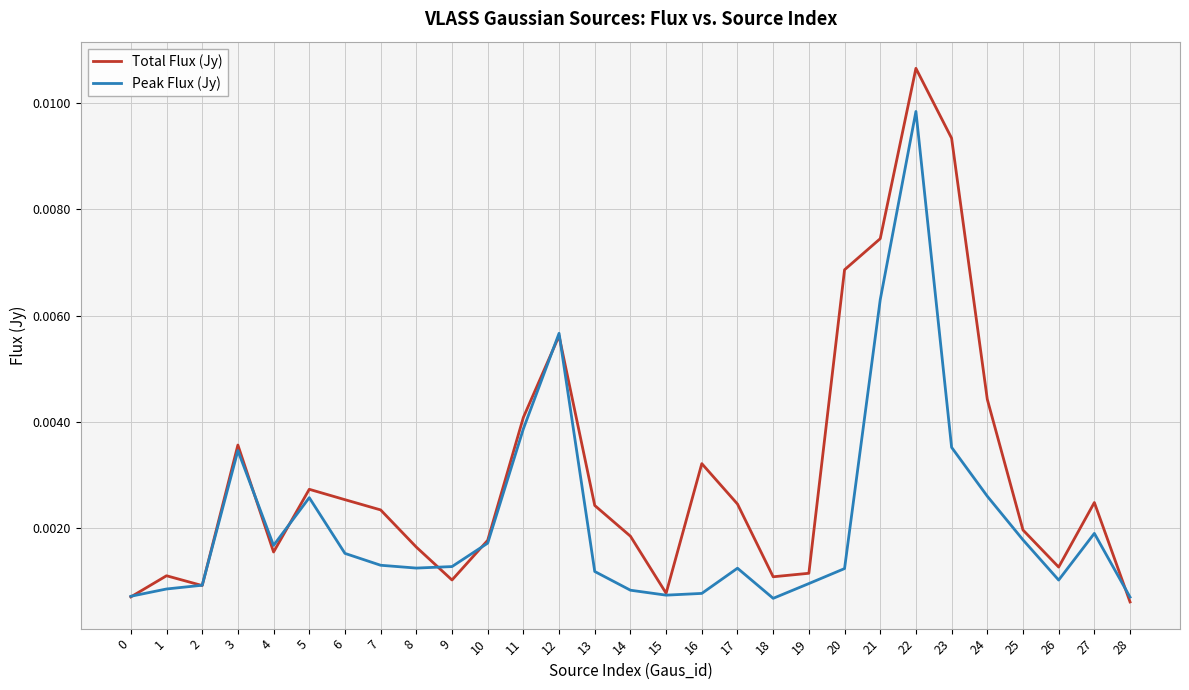

Rank the series at 24 from highest to lowest value.

Total Flux (Jy), Peak Flux (Jy)